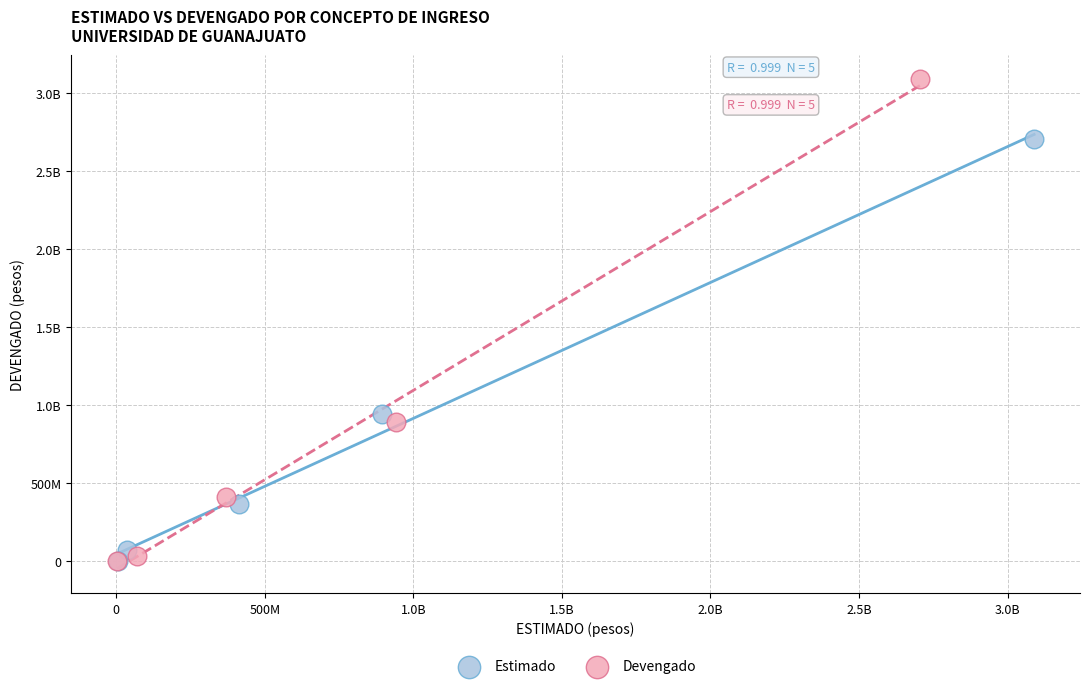

What are all the series names shown in the legend?

Estimado, Devengado